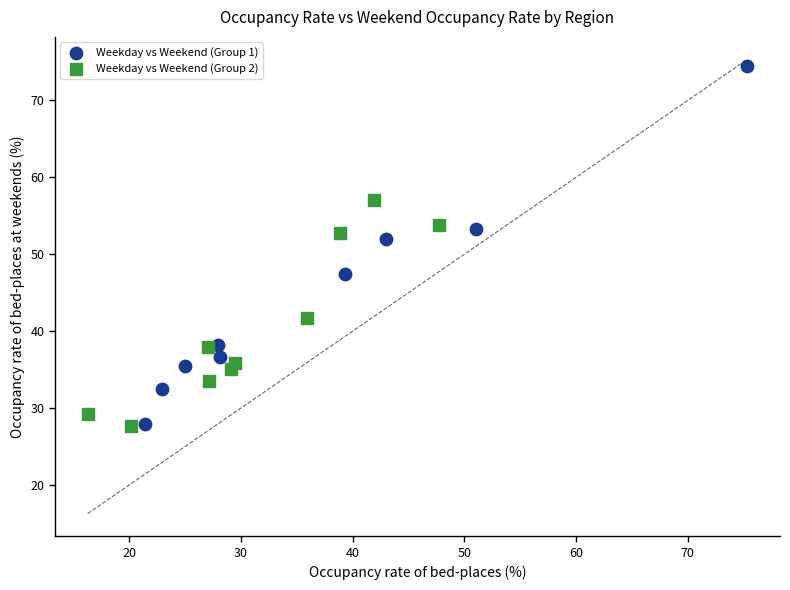

Which series contains the highest Y value?

Weekday vs Weekend (Group 1)